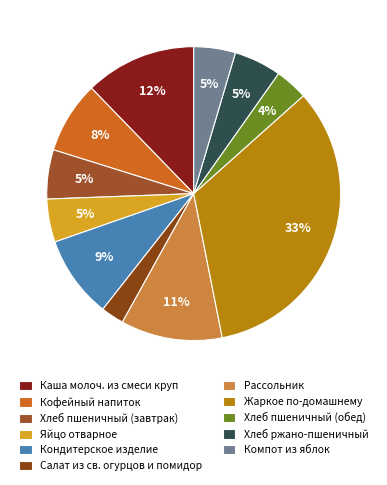

Is there any slice that represents more than half of the pie?

No